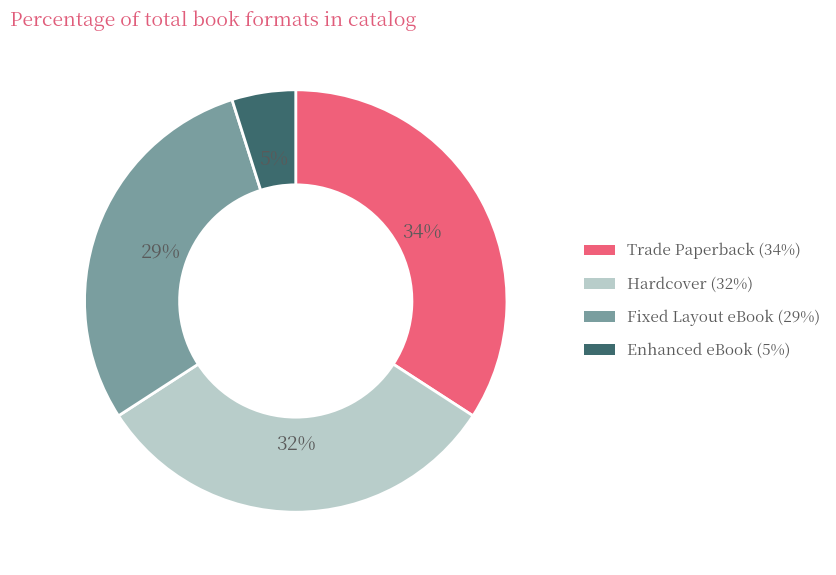

Approximately how many times larger is the value at Fixed Layout eBook compared to Trade Paperback?

0.9